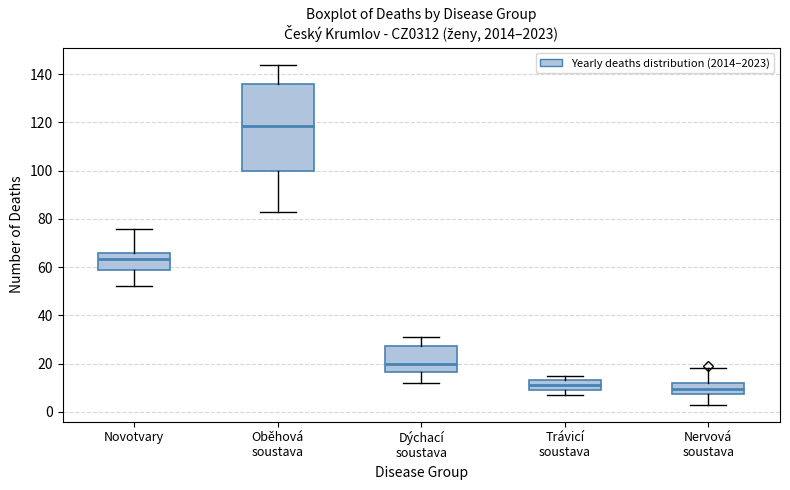

Where is the lower edge of the box for Nervová soustava on the y-axis? The values are not printed on the chart, so give them approximately, as read against the axis.

8